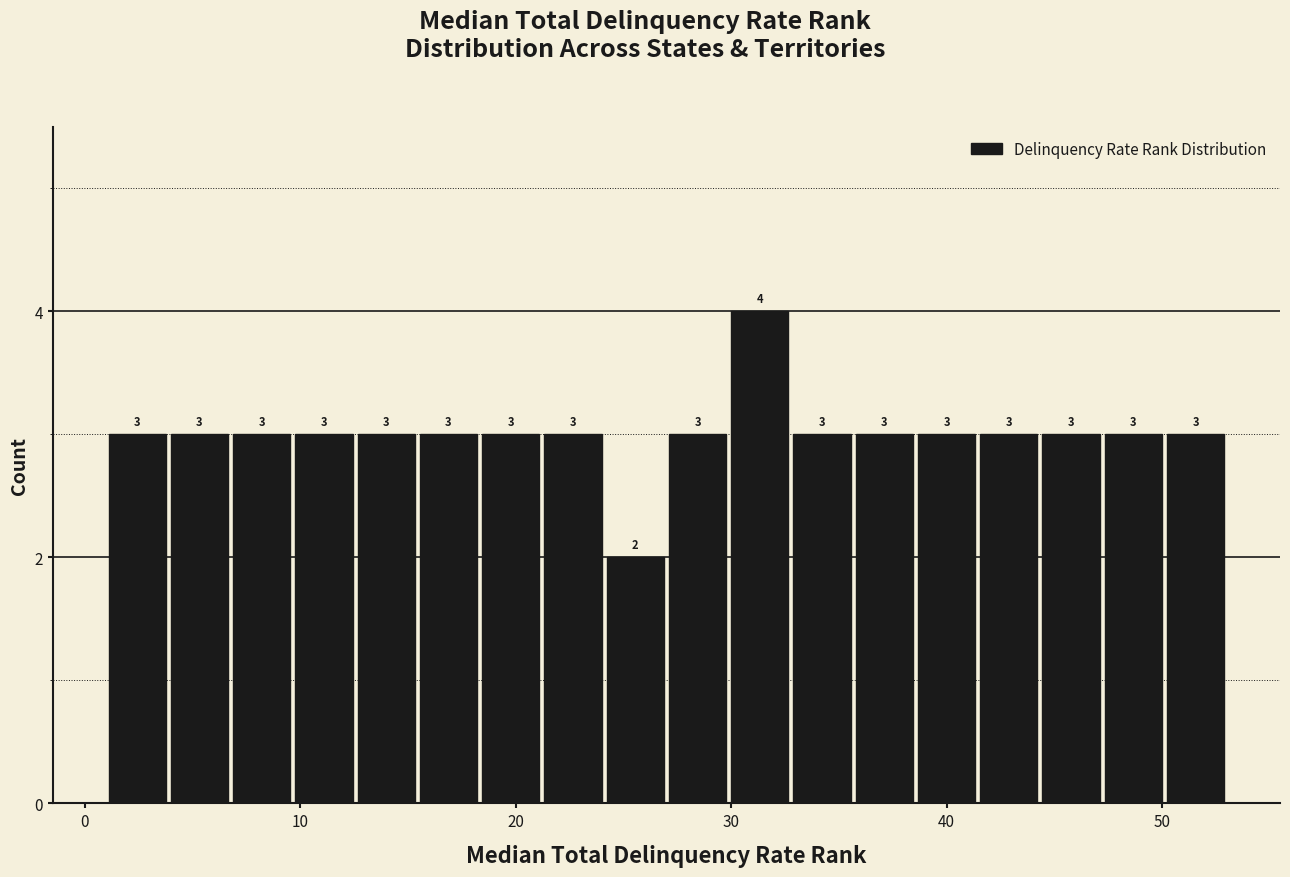

Read against the x-axis, roughly where is the centre of the tallest bar?

31